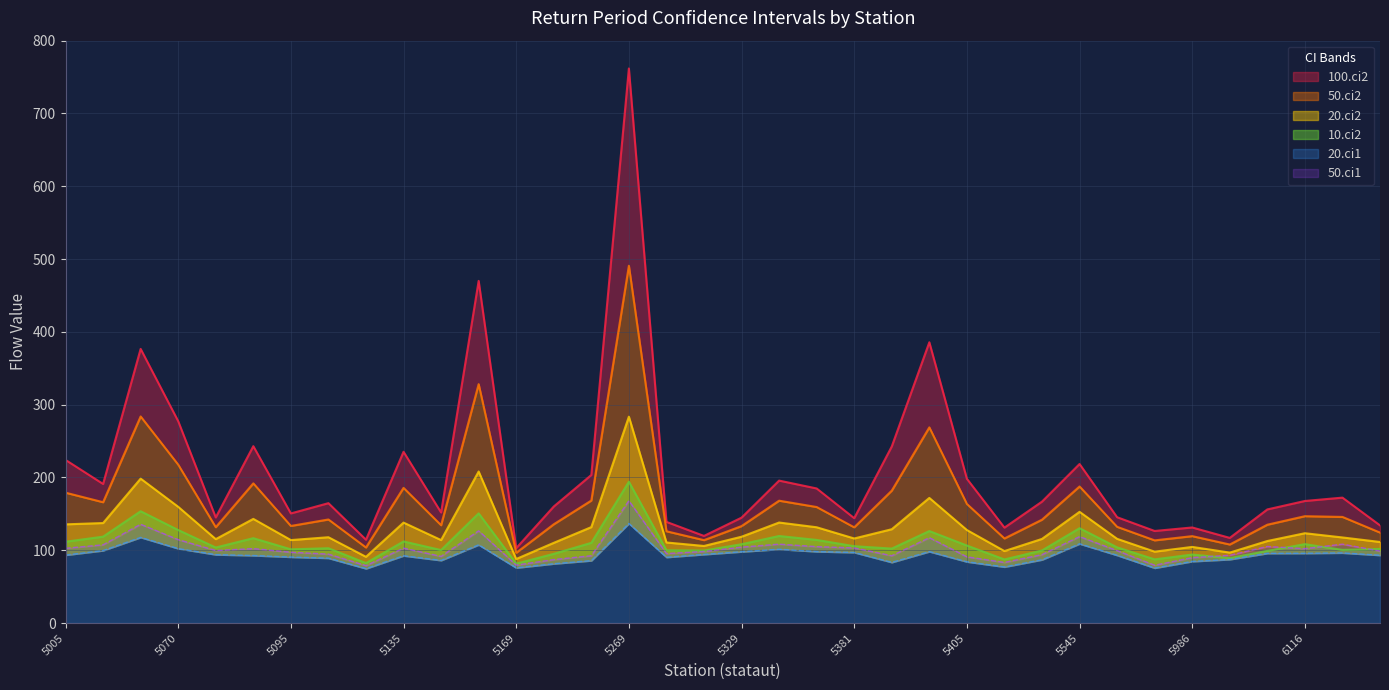

Does the chart display data point markers on the line(s)?

No